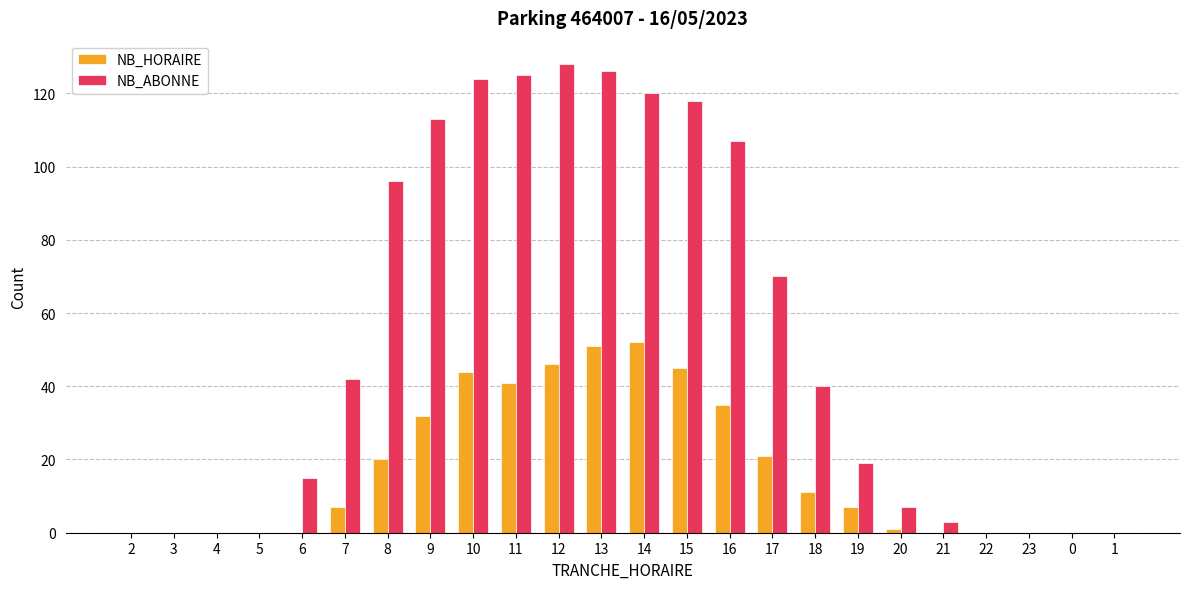

Reading left to right, extract all data points from this chart.

NB_HORAIRE: 0	0	0	0	0	7	20	32	44	41	46	51	52	45	35	21	11	7	1	0	0	0	0	0
NB_ABONNE: 0	0	0	0	15	42	96	113	124	125	128	126	120	118	107	70	40	19	7	3	0	0	0	0